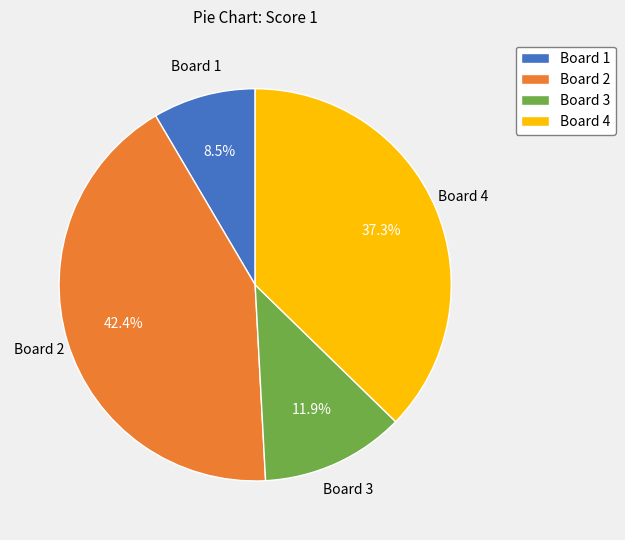

Combined, do Board 1 and Board 3 account for over 50%?

No